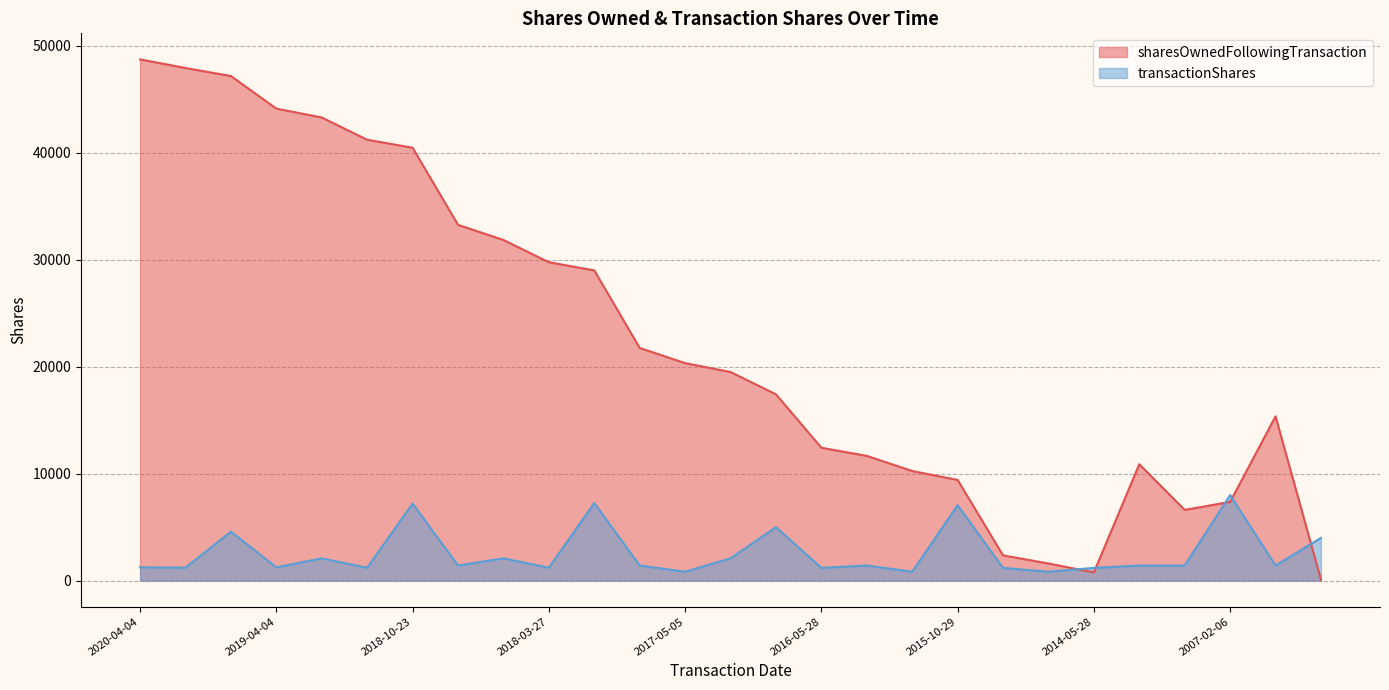

How many interior local valleys does the transactionShares series have?

10